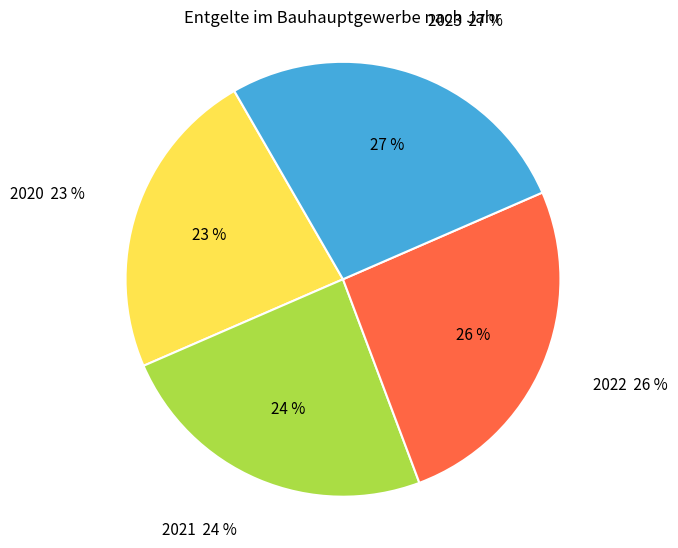

Rank the categories by value from lowest to highest.

2020, 2021, 2022, 2023